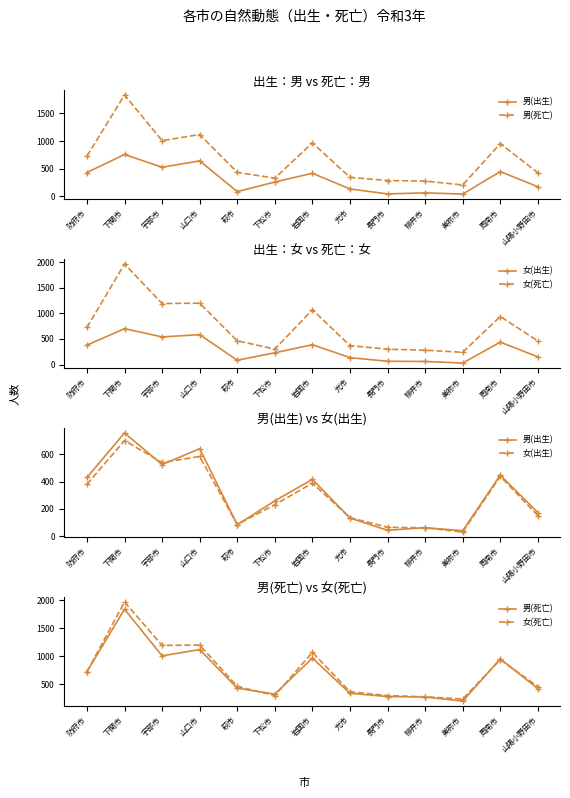

Which category has the lowest value across all series?

美祢市